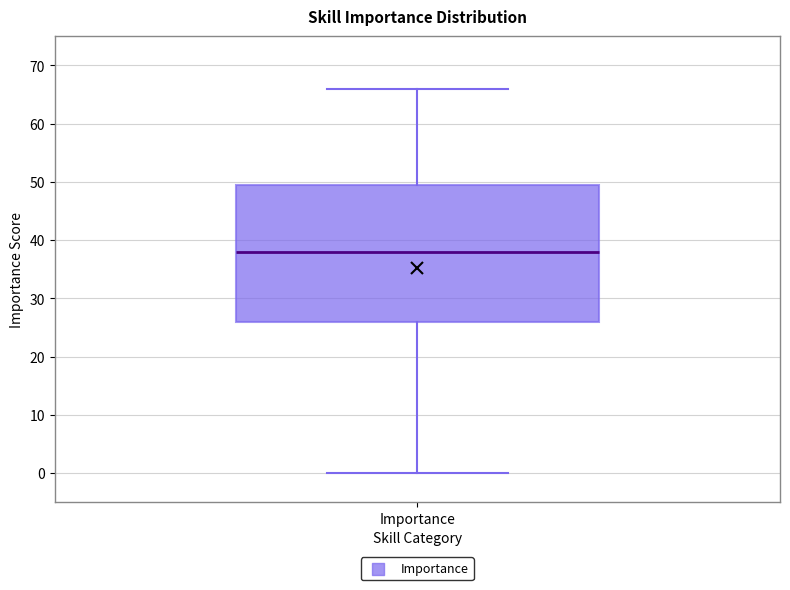

Read this box plot against the y-axis: the position of the median line, the range covered by the box, and the ends of both whiskers. The values are not printed on the chart, so give them approximately, as read against the axis.

median 38, box 26 to 50, whiskers 0 to 66